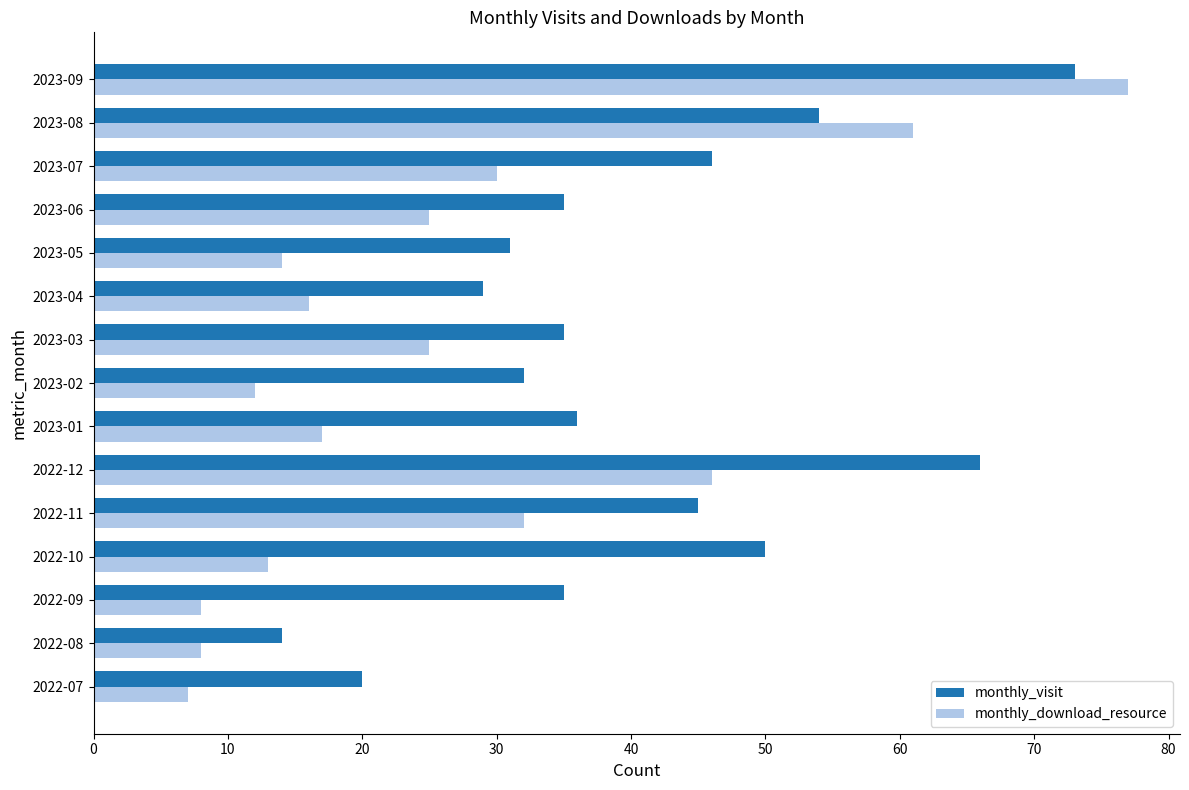

What is the average value of the monthly_download_resource series?

26